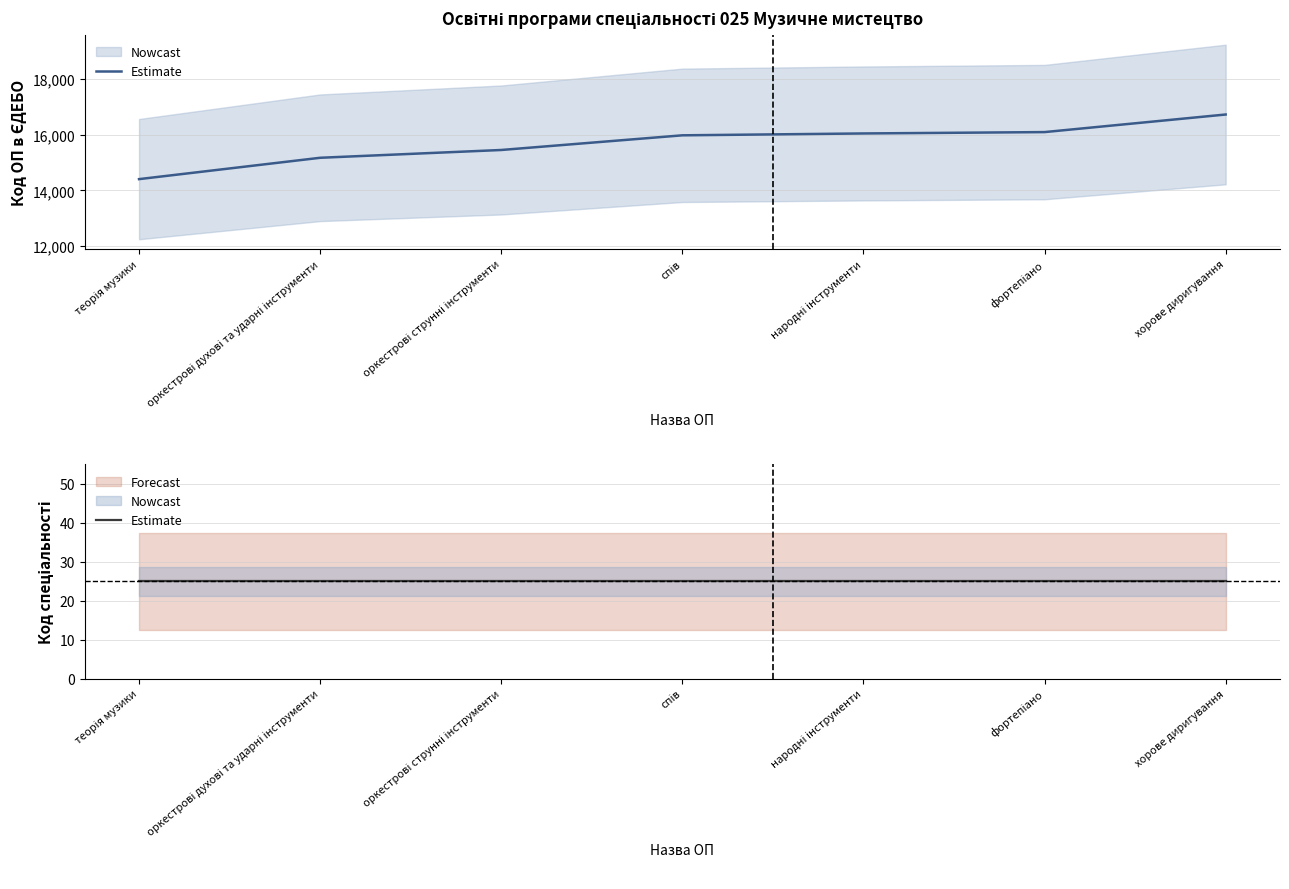

What position from the right is теорія музики?

7